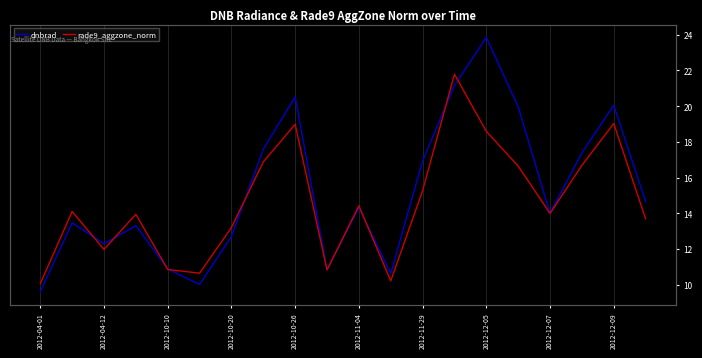

The rade9_aggzone_norm series shows 15.3 at 2012-11-29. True or false?

True